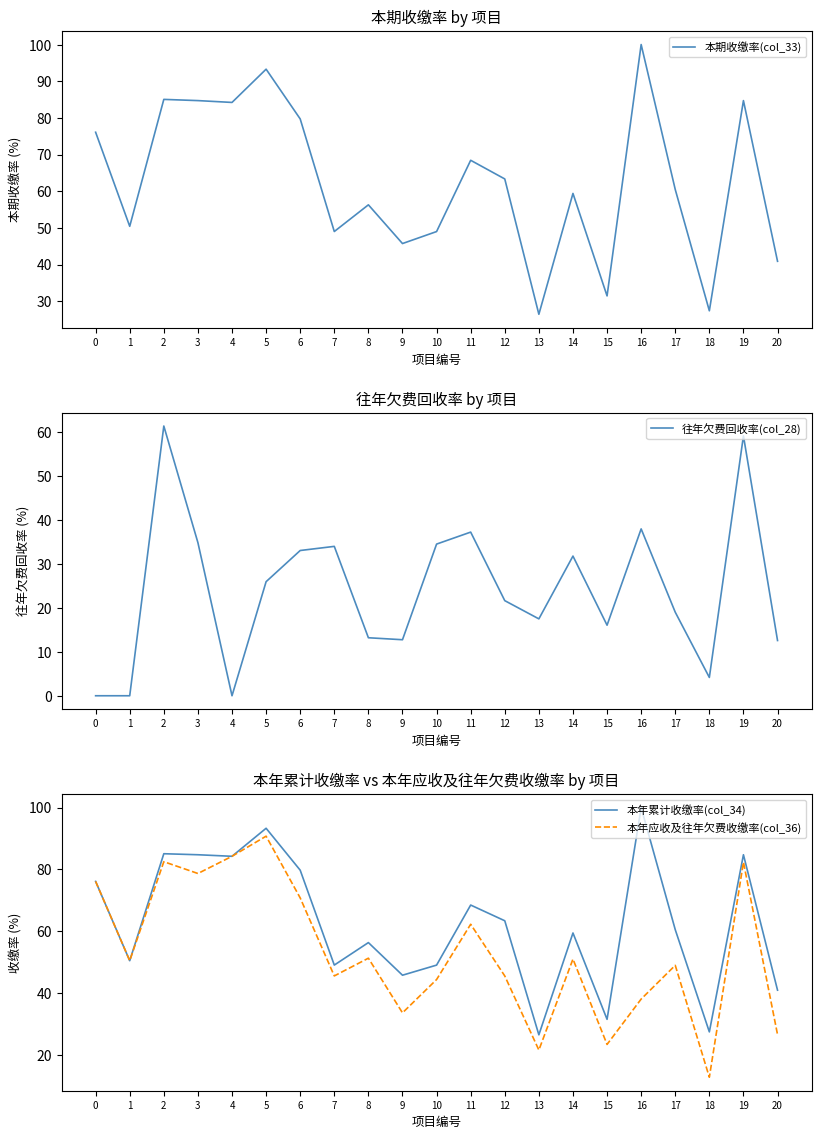

Is the value of 本年应收及往年欠费收缴率(col_36) at 7 greater than the value of 本年累计收缴率(col_34) at 15?

Yes